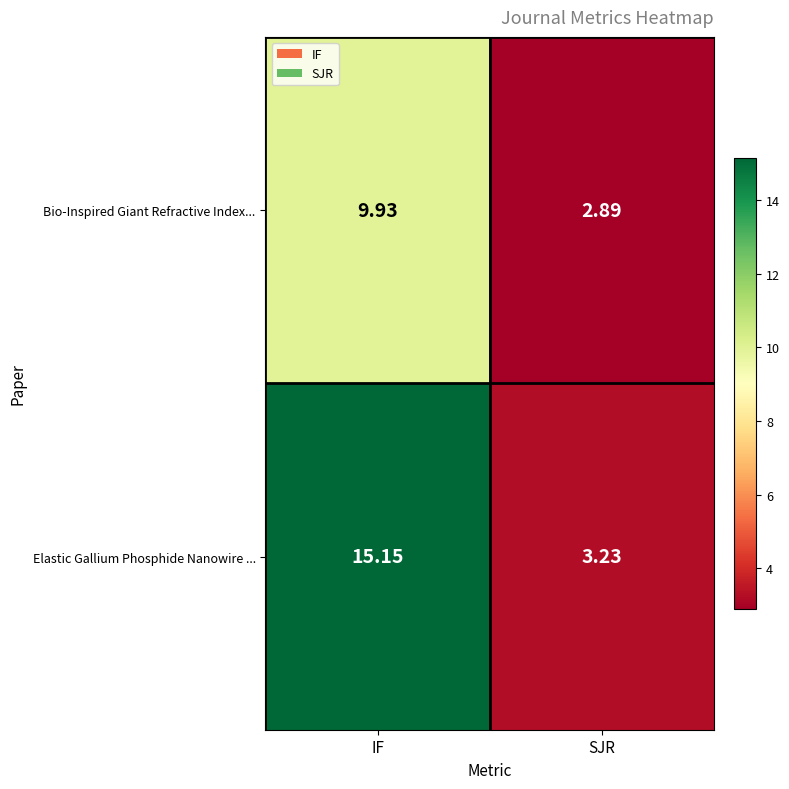

Rank the series by their maximum value, from highest to lowest.

Elastic Gallium Phosphide Nanowire ..., Bio-Inspired Giant Refractive Index...